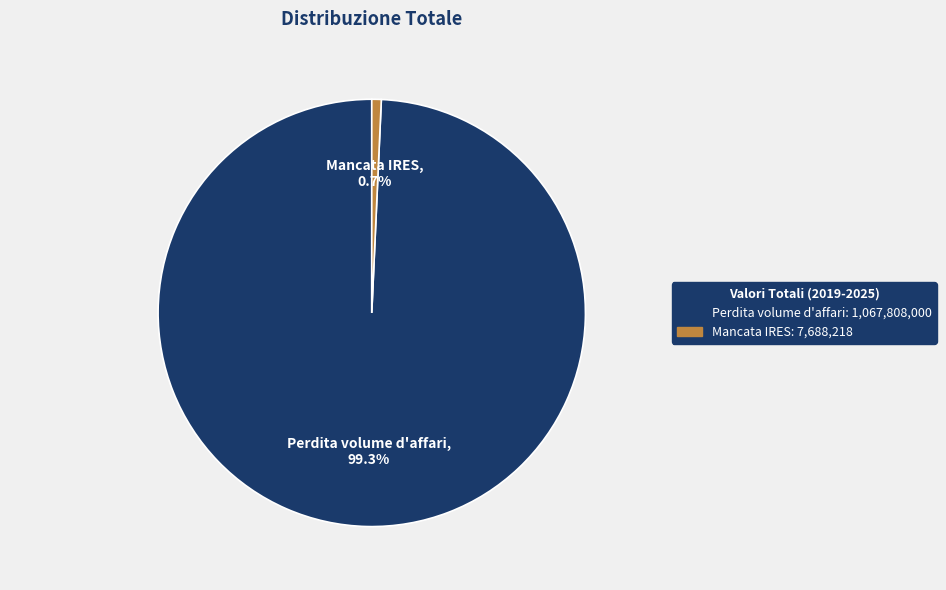

Does Mancata IRES account for over 50% of the chart?

No